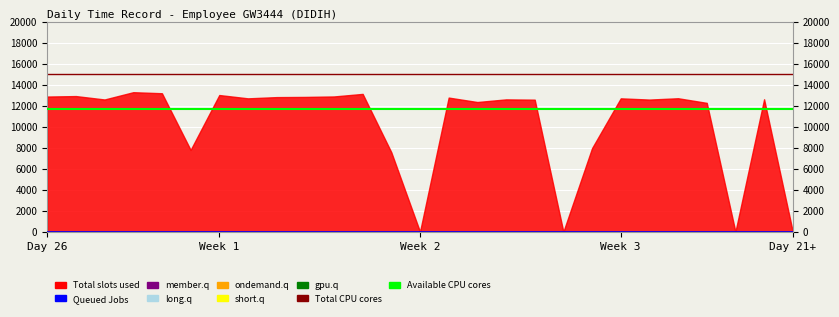

True or false: Queued Jobs has more than 1 points higher than both neighbors.

False